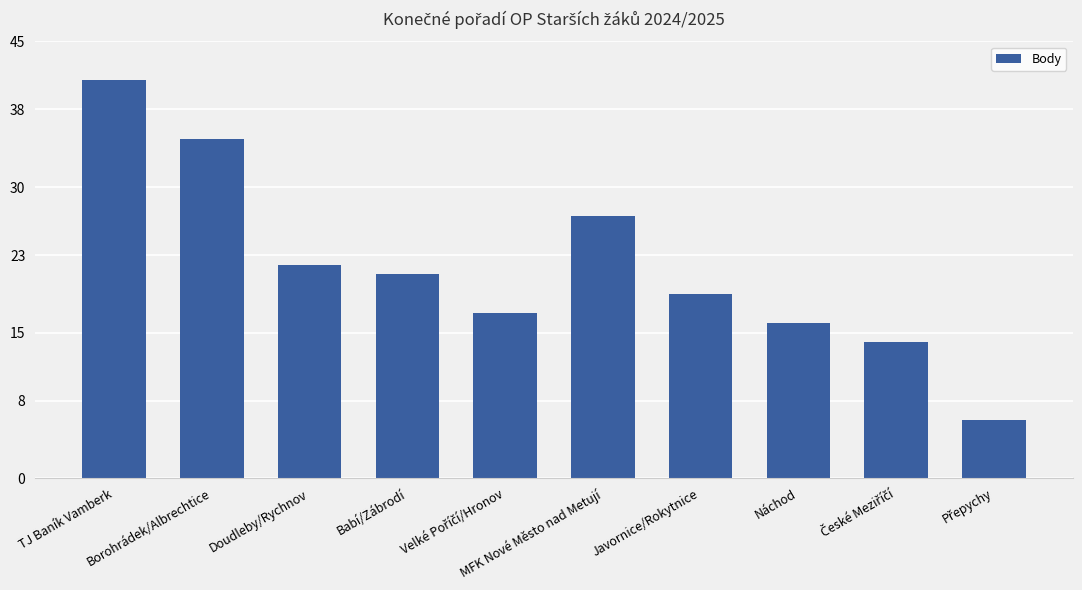

What position from the right is TJ Baník Vamberk?

10